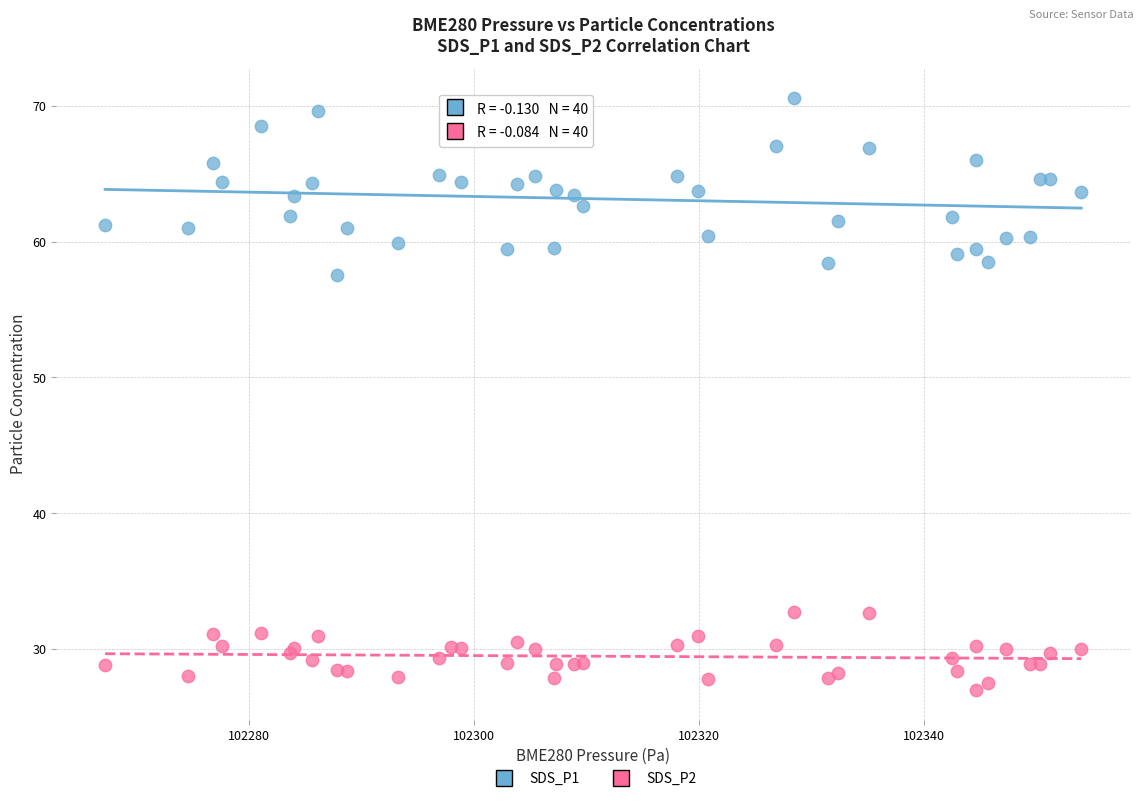

Which series has the widest spread of Y values?

SDS_P1